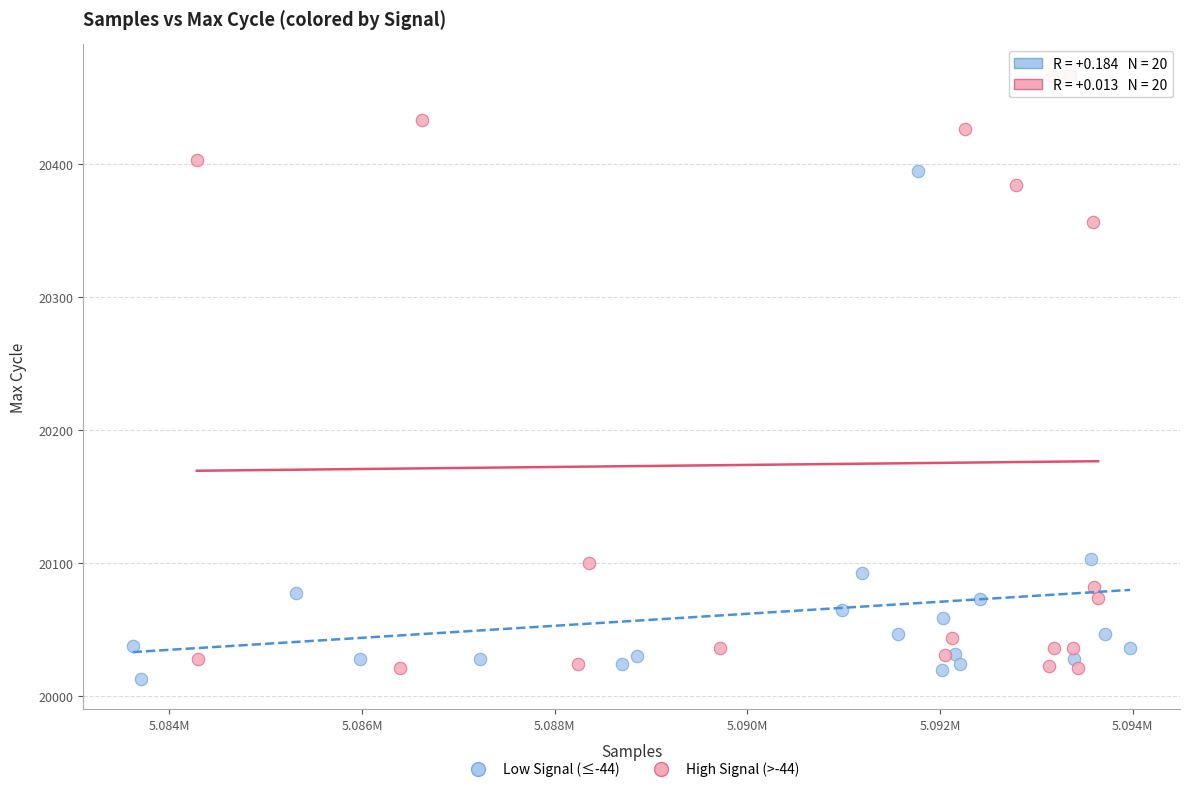

Which series contains the highest Y value?

High Signal (>-44)